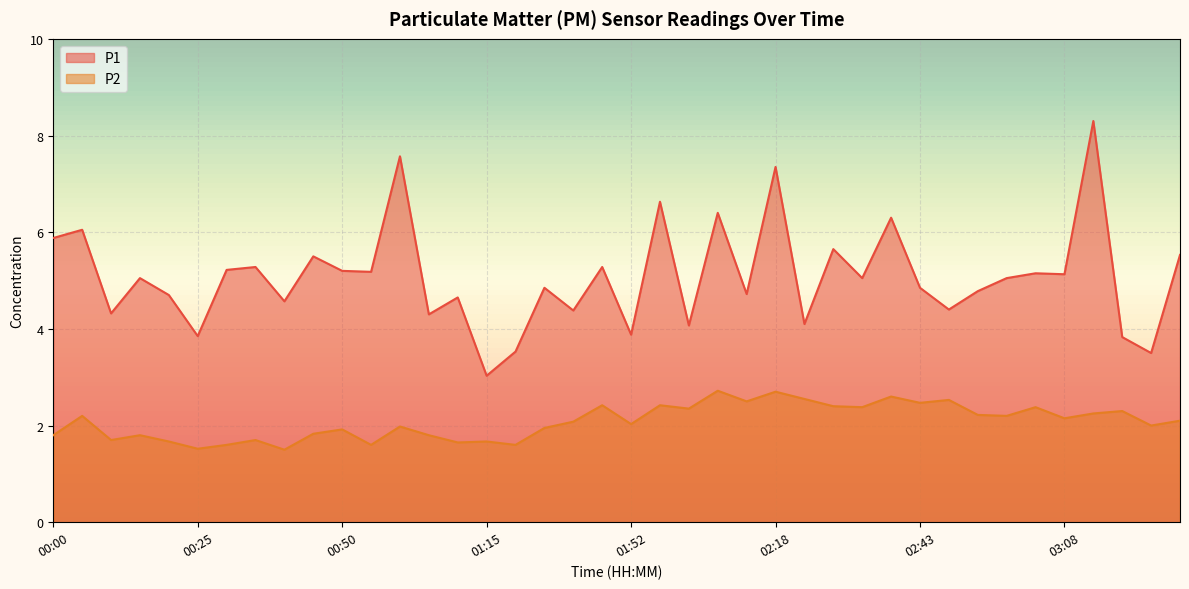

Where is the first local minimum for P2?

00:10